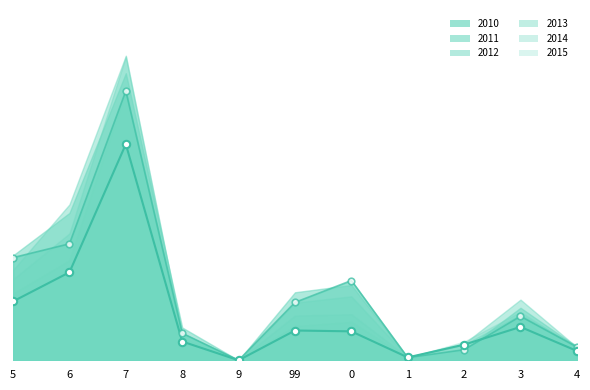

At how many categories does at least one series exceed 2434?

1